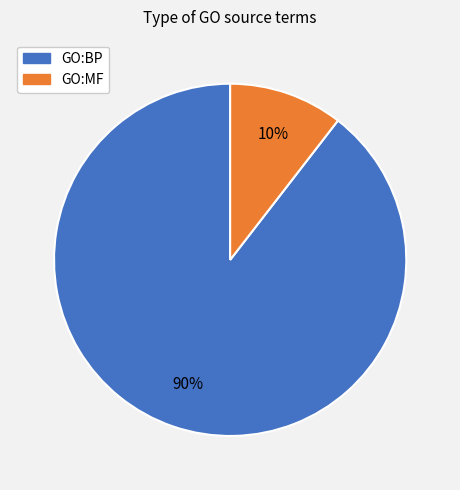

The GO:MF slice represents 55% of the pie. True or false?

False